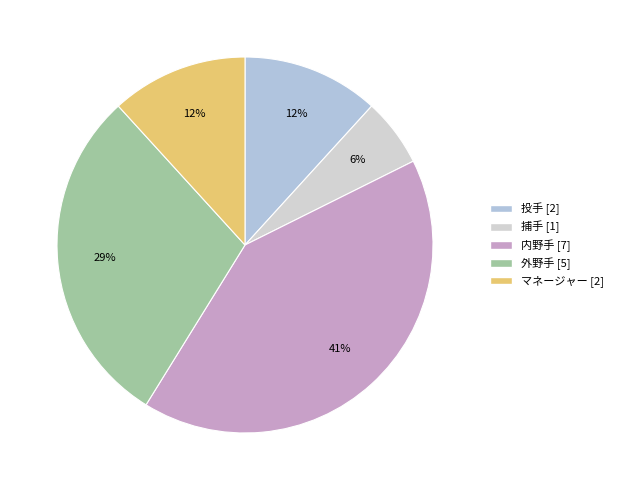

What is the total percentage of 投手 and マネージャー?

23.5%